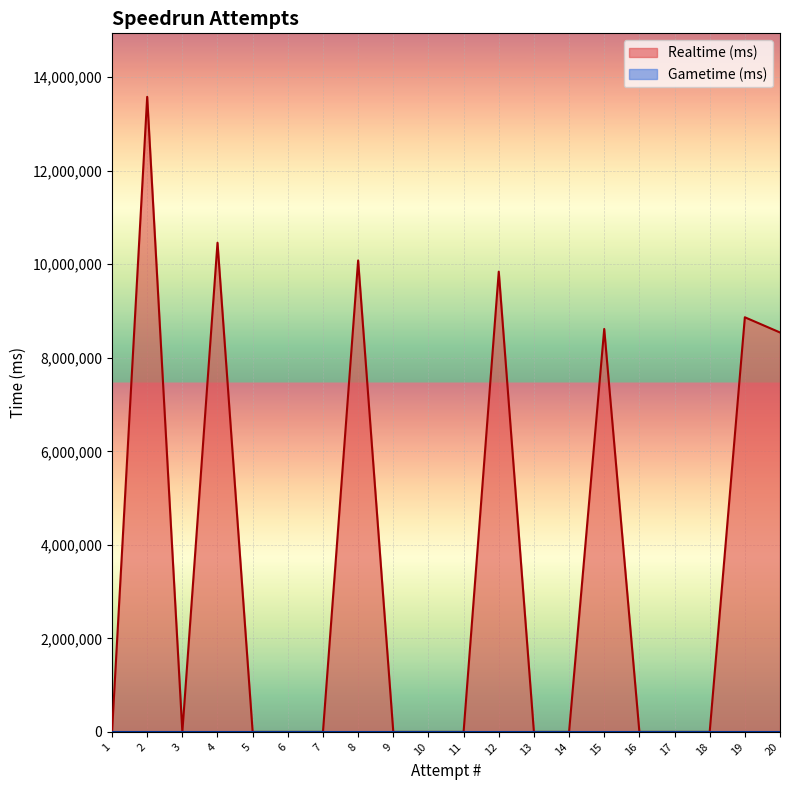

True or false: the data has more than 0 interior local peaks.

True